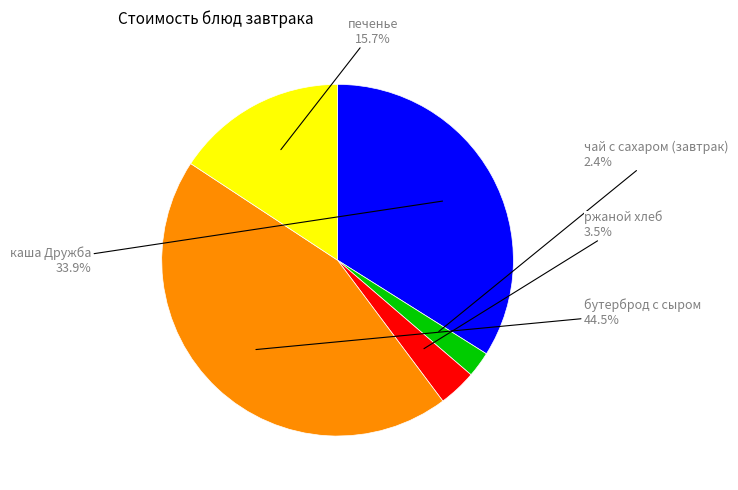

Between печенье and бутерброд с сыром, which is larger?

бутерброд с сыром